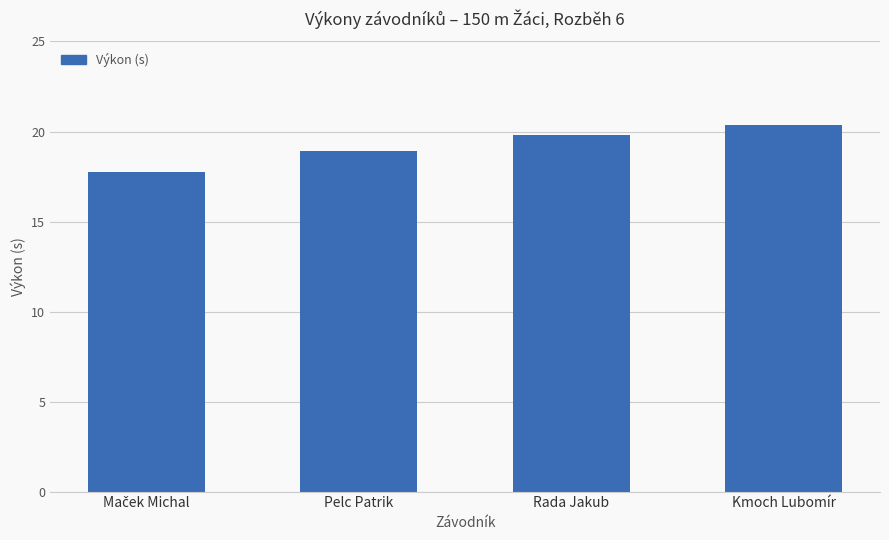

The chart shows a value of 35.0 at Rada Jakub. True or false?

False